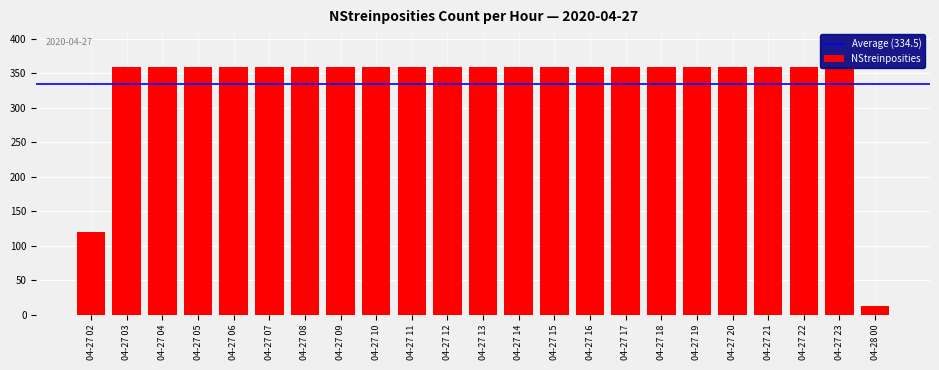

The chart shows a value of 115 at 04-27 09. True or false?

False